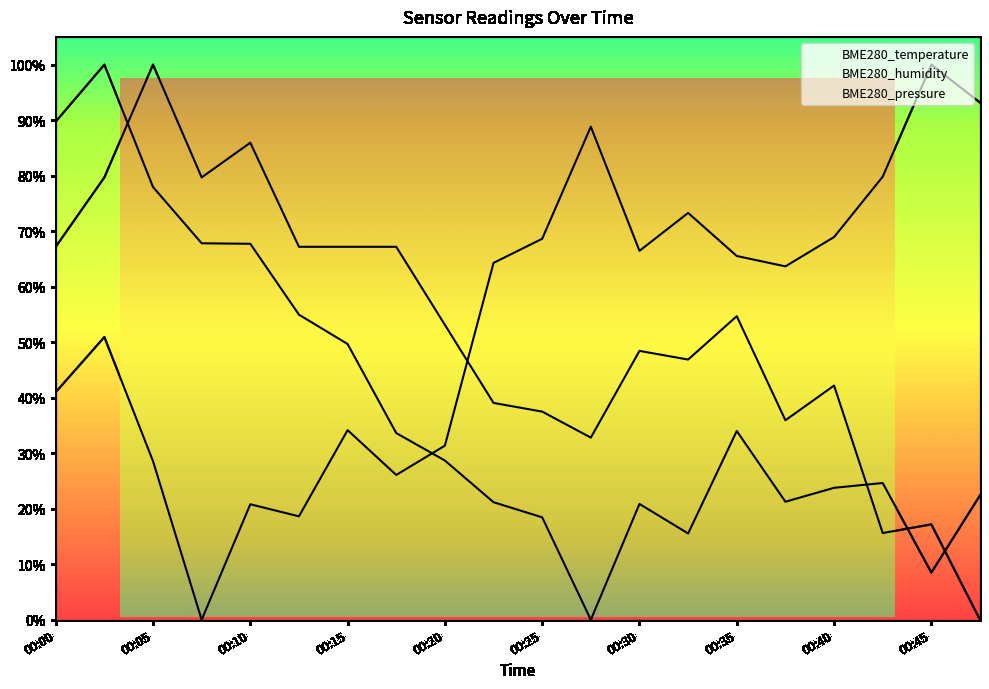

How many lines are shown in the chart?

3